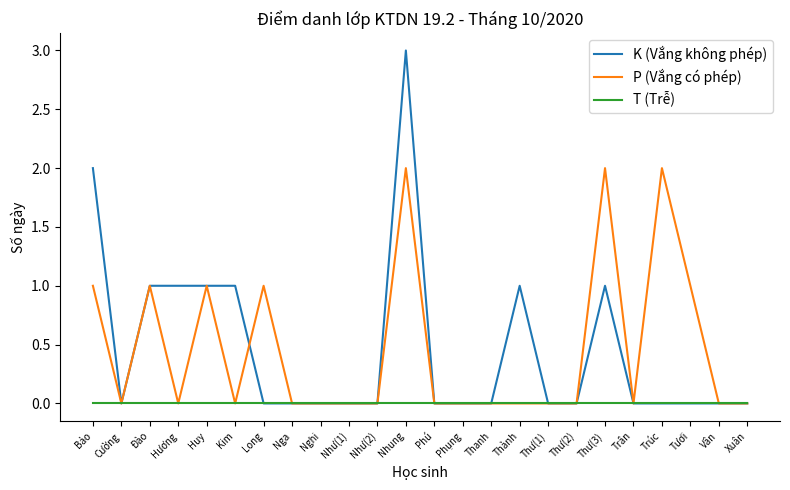

Reading left to right, transcribe all the data shown in this chart.

K (Vắng không phép): 2	0	1	1	1	1	0	0	0	0	0	3	0	0	0	1	0	0	1	0	0	0	0	0
P (Vắng có phép): 1	0	1	0	1	0	1	0	0	0	0	2	0	0	0	0	0	0	2	0	2	1	0	0
T (Trễ): 0	0	0	0	0	0	0	0	0	0	0	0	0	0	0	0	0	0	0	0	0	0	0	0